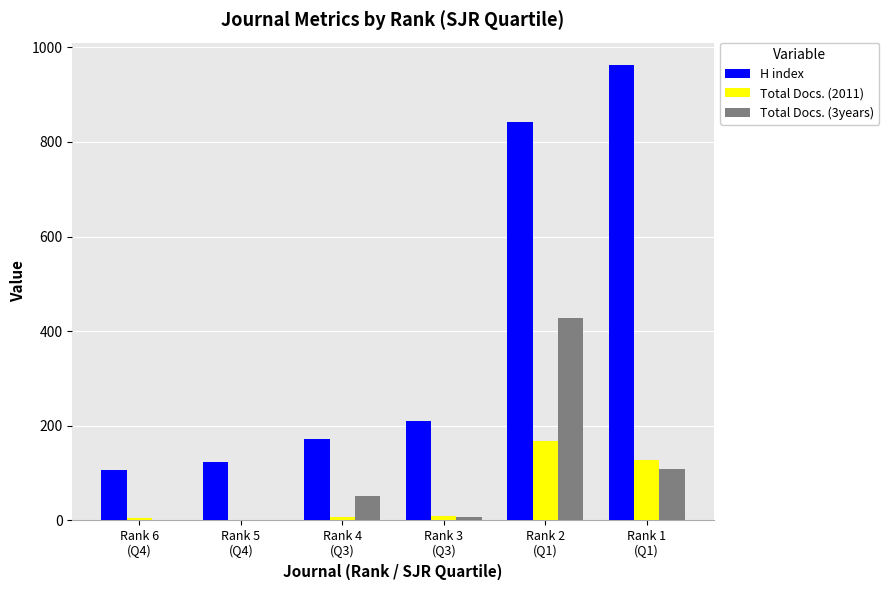

The value of Total Docs. (3years) at Rank 1
(Q1) is 179. True or false?

False